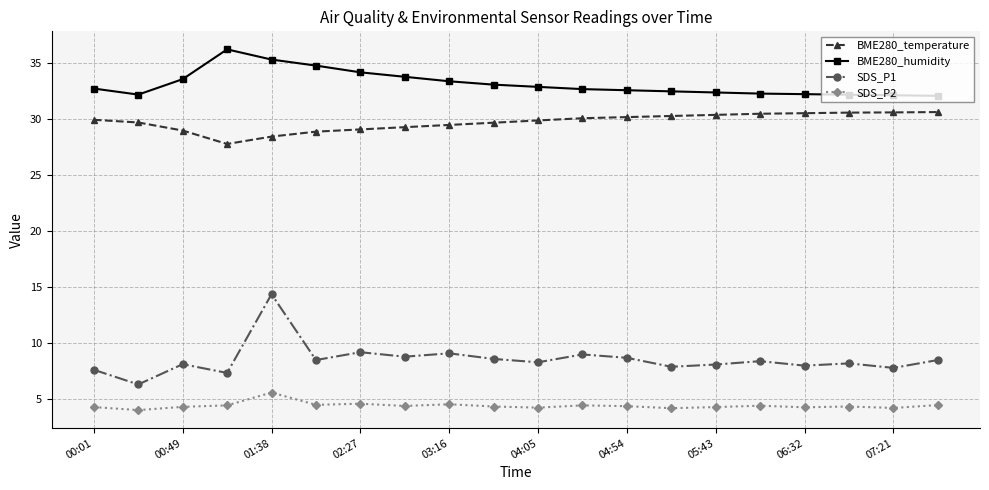

List the series in order of their peak value, lowest first.

SDS_P2, SDS_P1, BME280_temperature, BME280_humidity